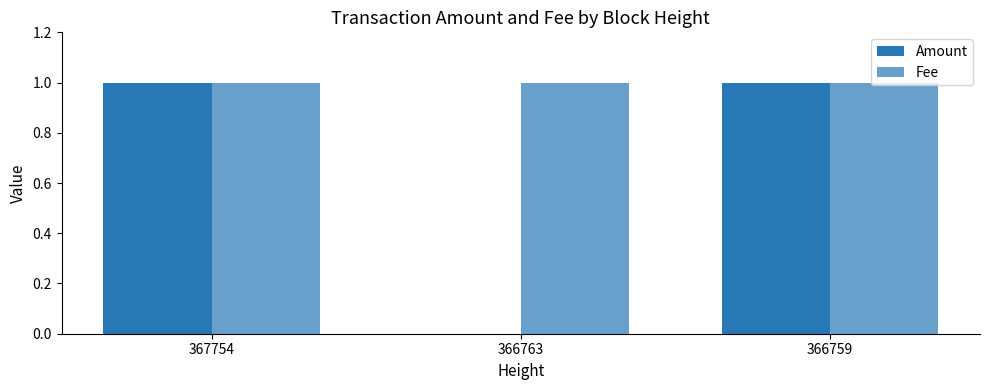

Rank the categories by Amount value from lowest to highest.

366763, 367754, 366759